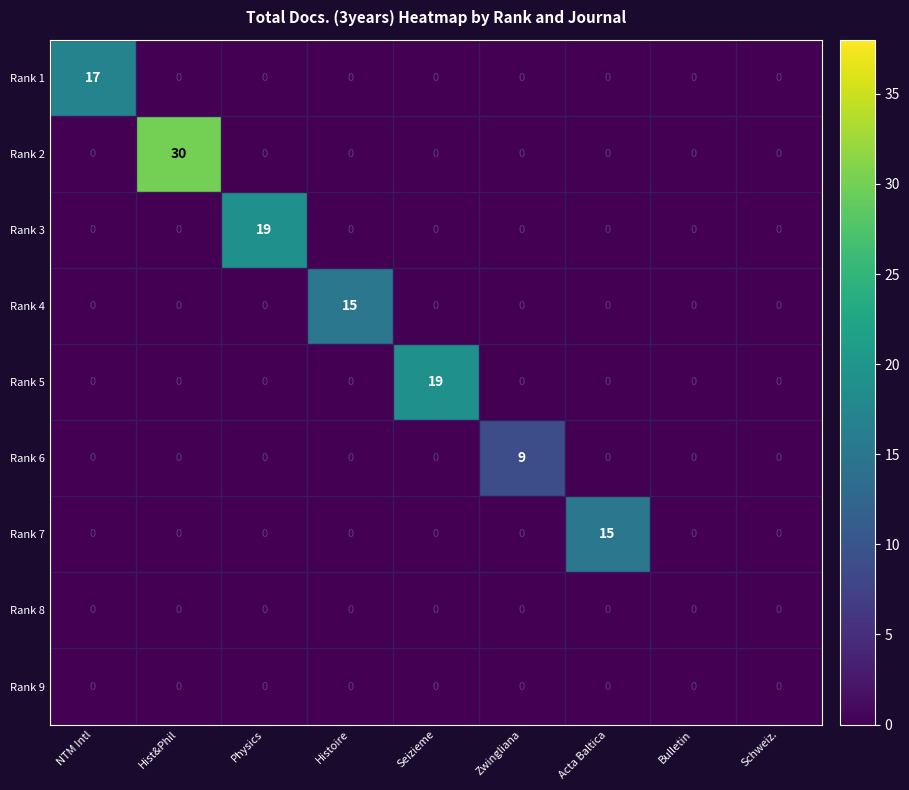

Count the number of data series in this chart.

9